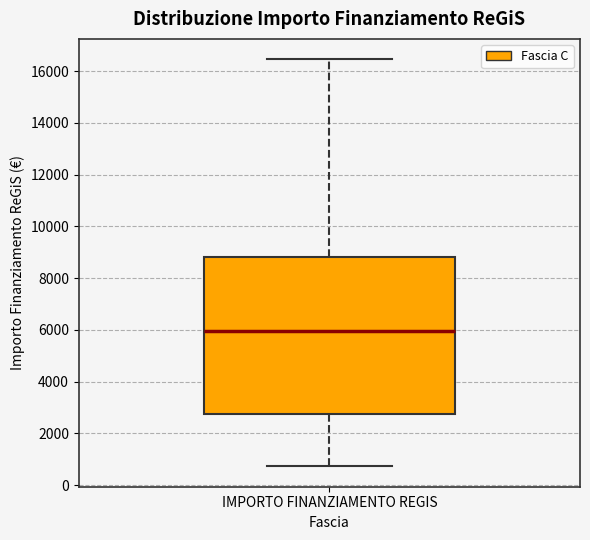

Where does the upper whisker of the box for IMPORTO FINANZIAMENTO REGIS end on the y-axis? The values are not printed on the chart, so give them approximately, as read against the axis.

16400